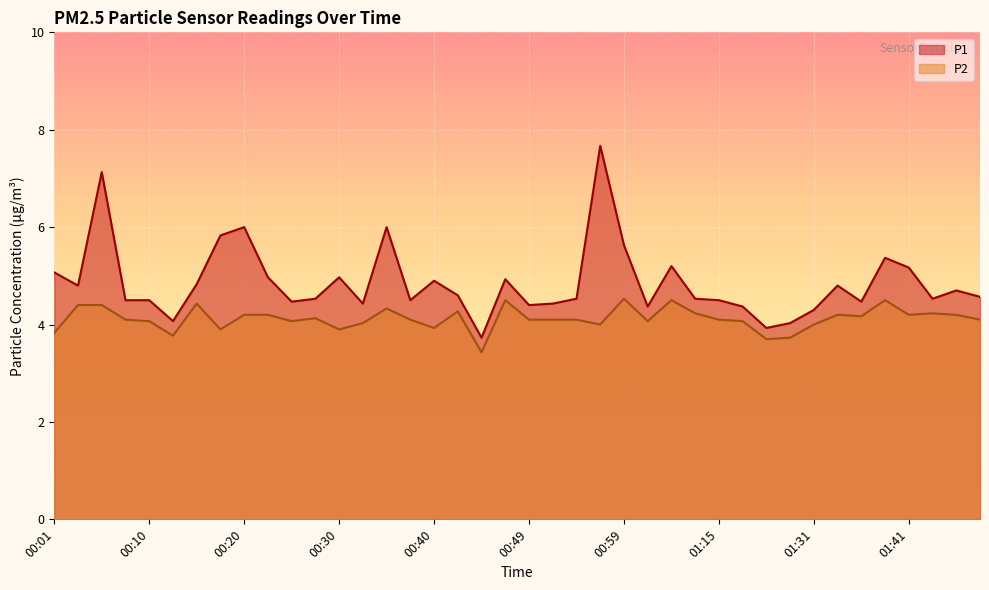

What is the sum of all P1 values?

194.3